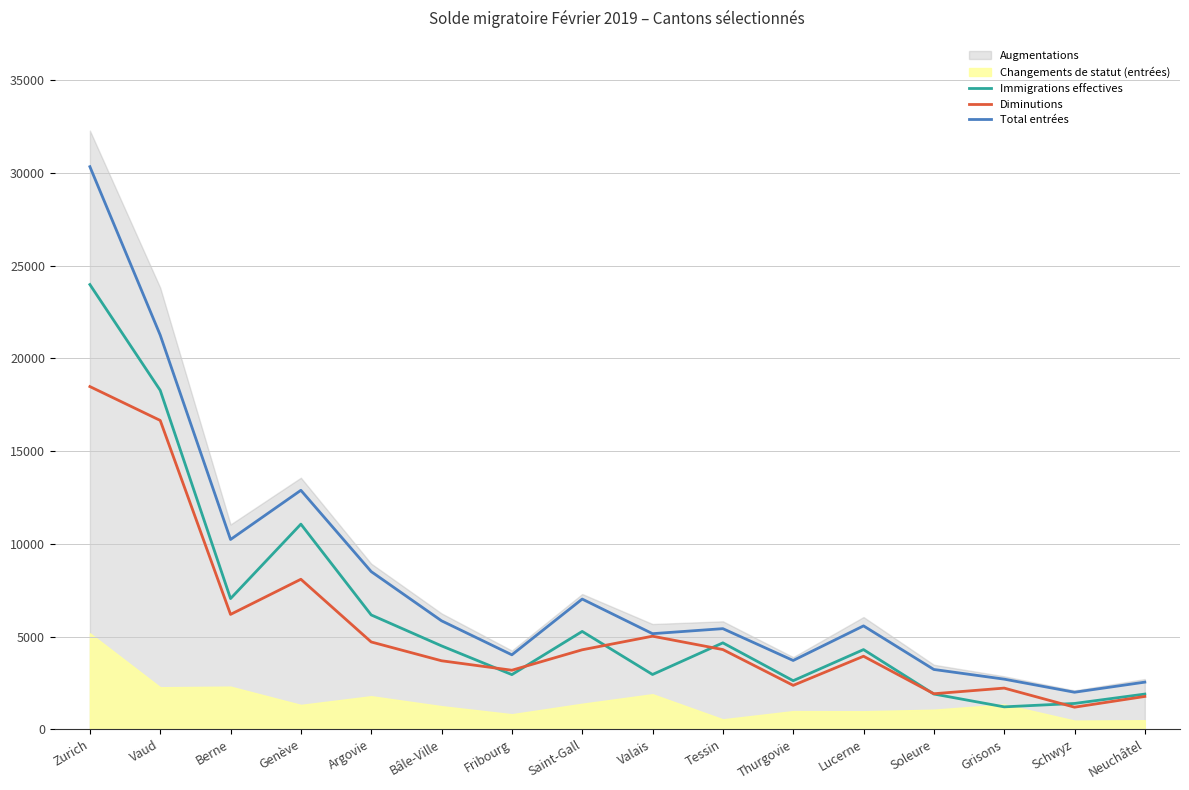

What is the lowest value of the Diminutions series?

1194